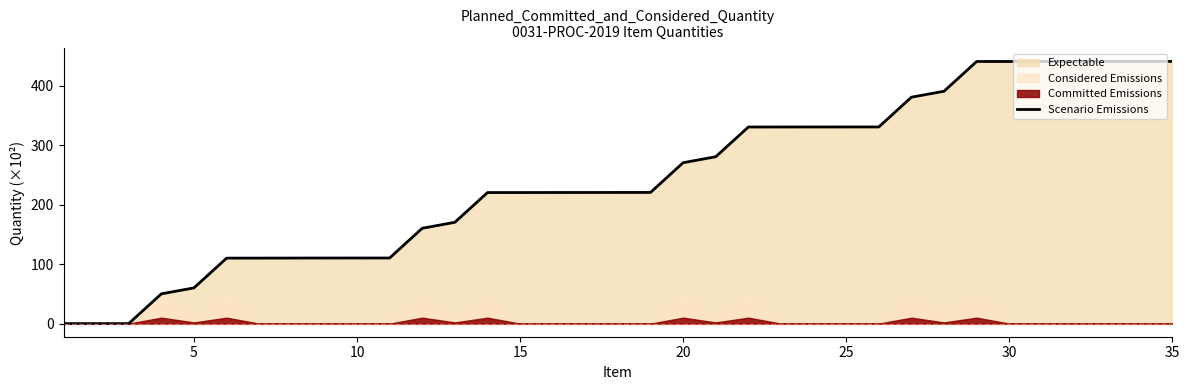

Is it true that Scenario Emissions equals 440.6 at 30?

True